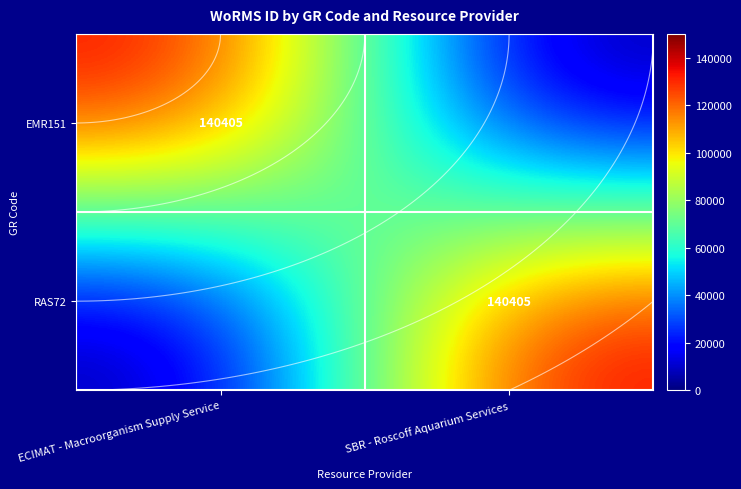

At which category is the sum across all series the highest?

ECIMAT - Macroorganism Supply Service